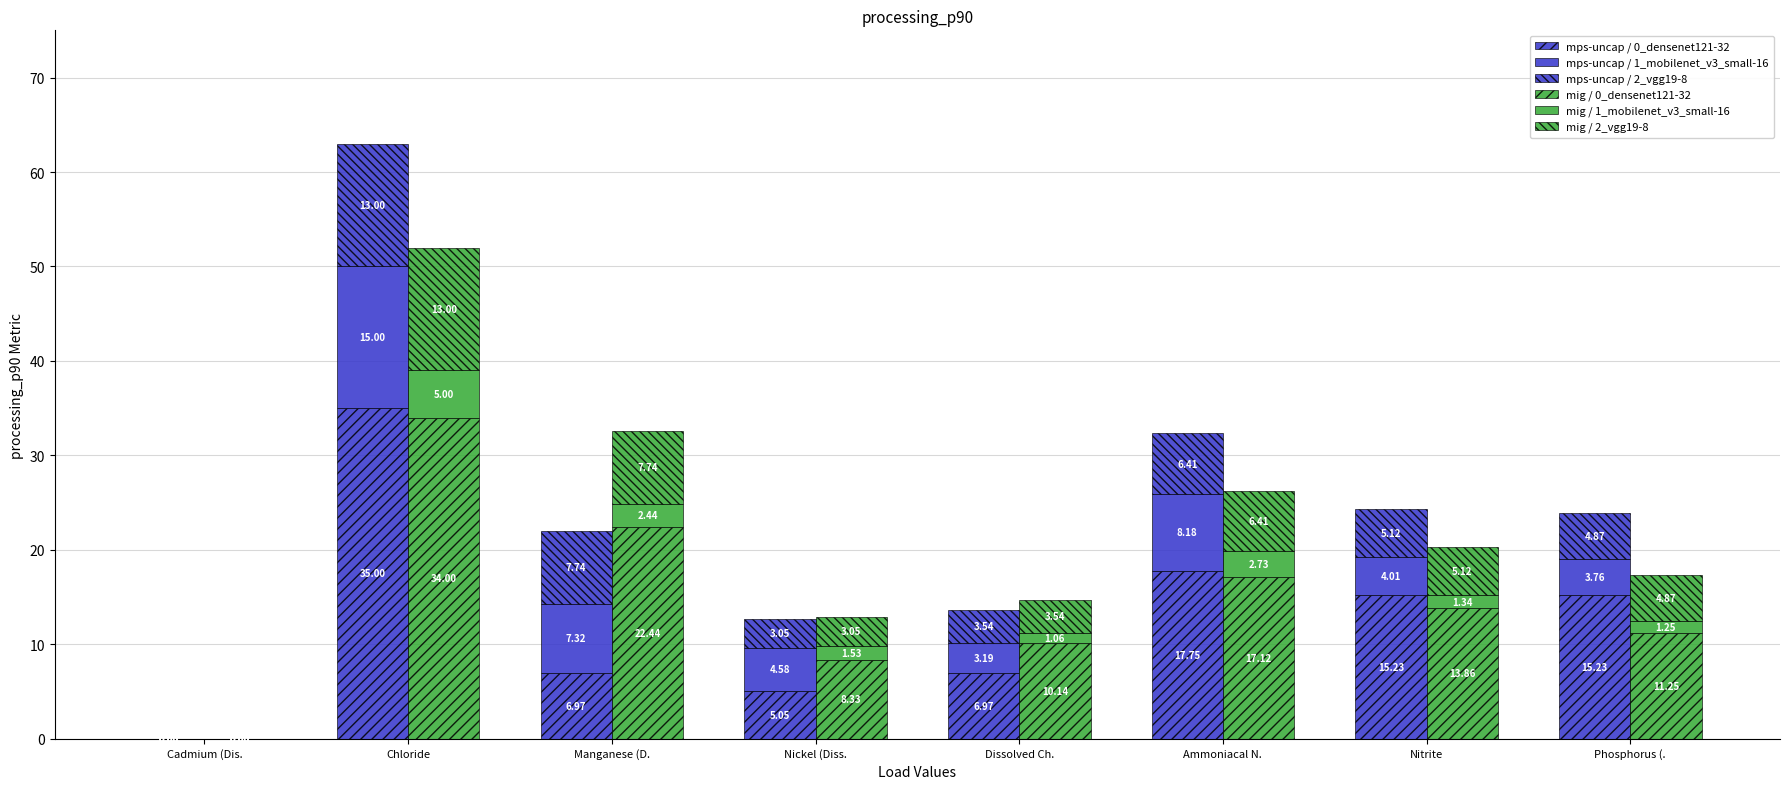

What is the total value across all series at Manganese (D.?

54.6